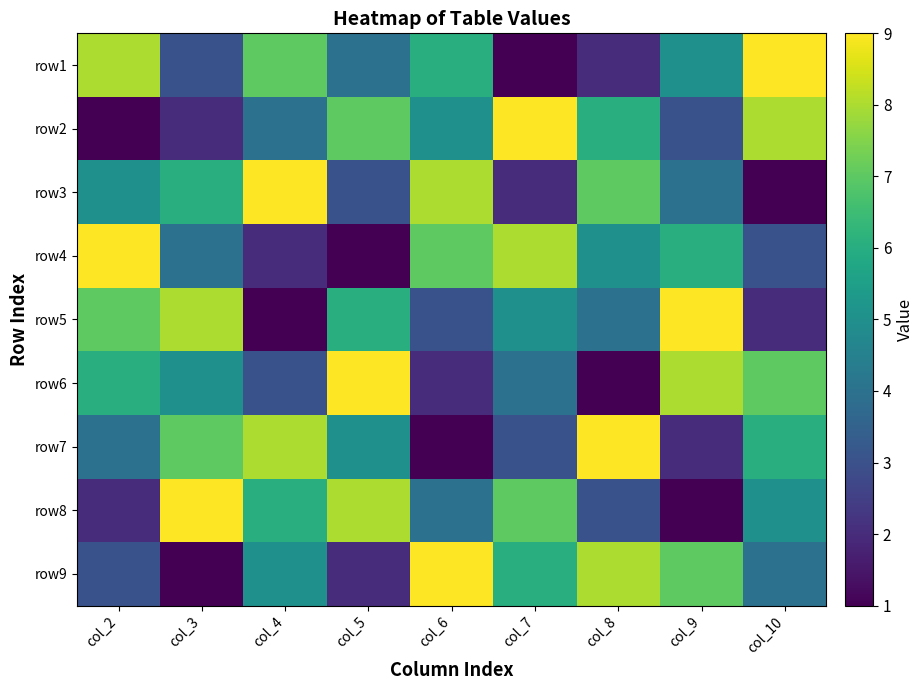

At which category is the sum across all series the highest?

col_2